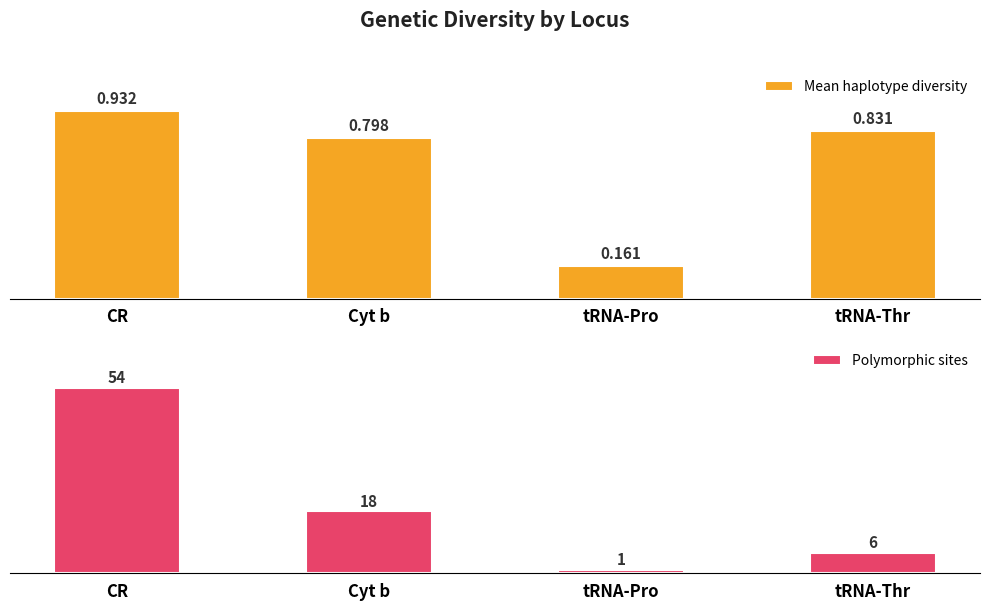

What is the sum of all Mean haplotype diversity values?

2.7